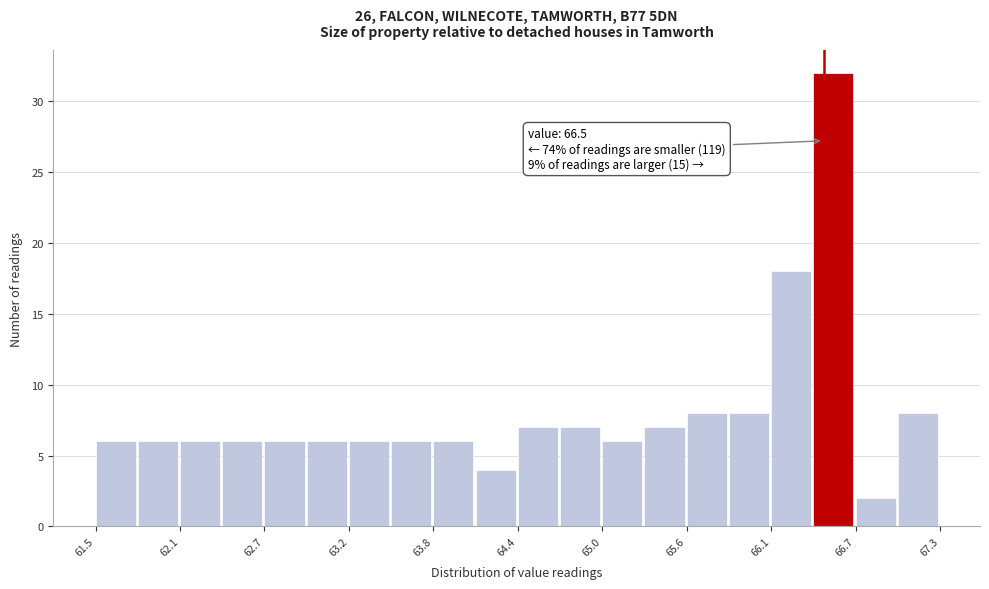

Around what value on the x-axis is the tallest bar? Give the approximate position of its centre, as read against the axis.

66.6